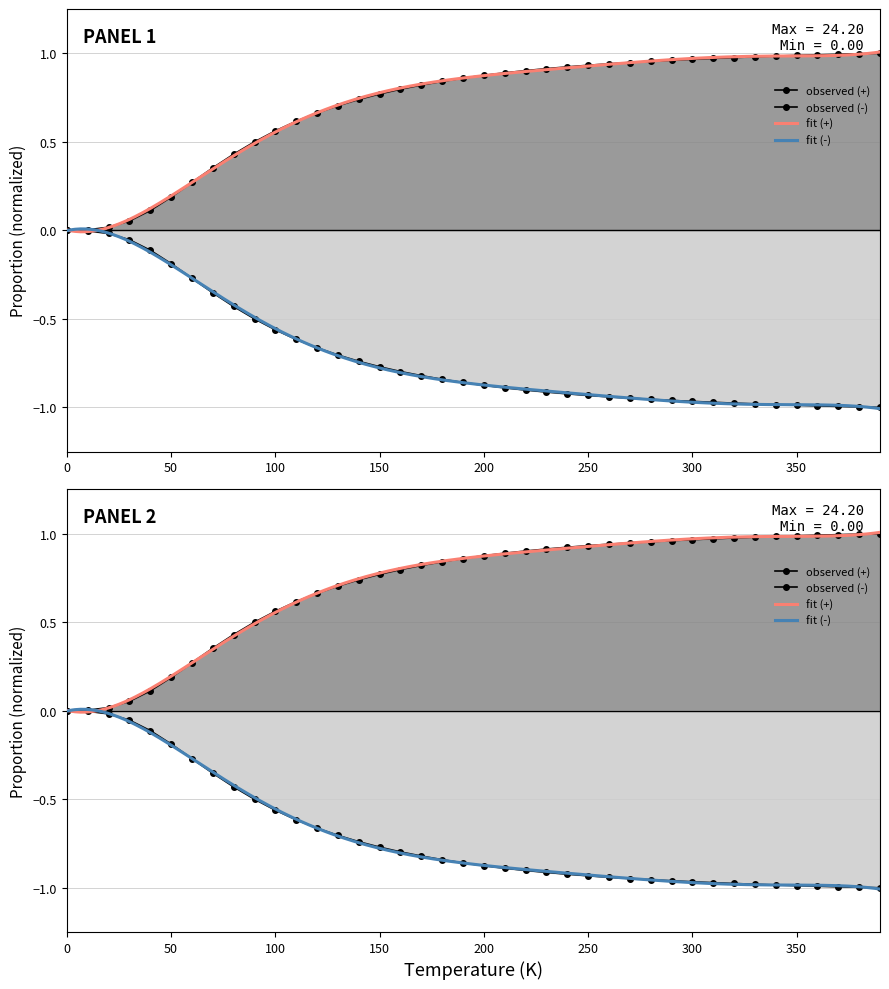

Reading left to right, extract all data points from this chart.

0.0	0.0	0.0	0.1	0.1	0.2	0.3	0.4	0.4	0.5	0.6	0.6	0.7	0.7	0.7	0.8	0.8	0.8	0.8	0.9	0.9	0.9	0.9	0.9	0.9	0.9	0.9	0.9	1.0	1.0	1.0	1.0	1.0	1.0	1.0	1.0	1.0	1.0	1.0	1.0